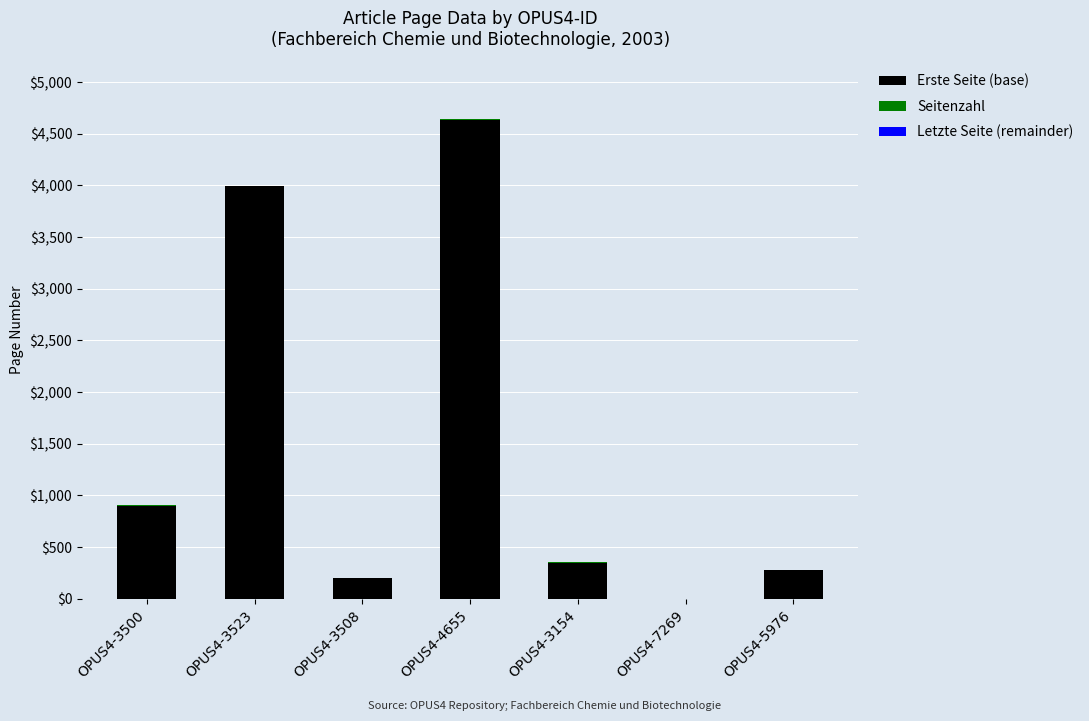

What is the sum of all Erste Seite (base) values?

10352